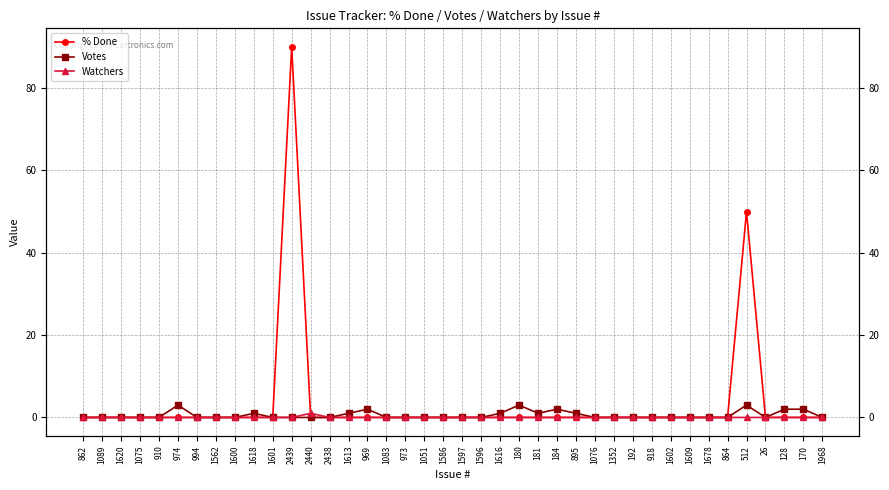

The Watchers series shows 1 at 918. True or false?

False